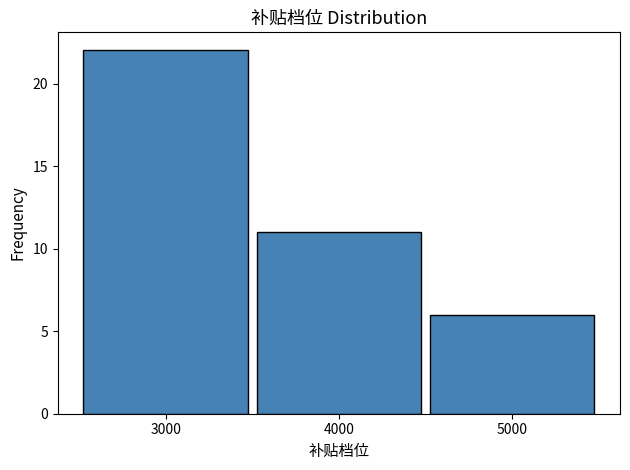

How tall is the bar that spans 4500 to 5500 on the x-axis? The values are not printed on the chart, so give them approximately, as read against the axis.

6